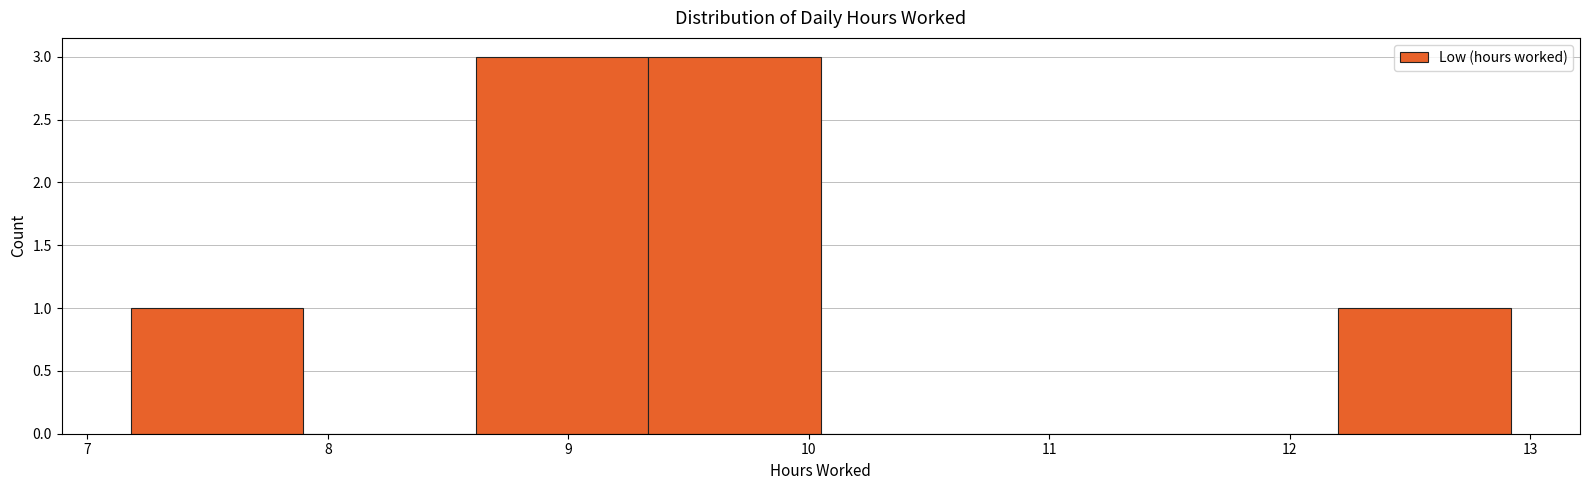

Reading left to right, list every bar in this chart as the range it spans on the x-axis followed by its height. Neither the bar edges nor the heights are printed on the chart, so give them approximately, as read against the axes.

7.2 to 7.9: 1
7.9 to 8.6: 0
8.6 to 9.3: 3
9.3 to 10.1: 3
10.1 to 10.8: 0
10.8 to 11.5: 0
11.5 to 12.2: 0
12.2 to 12.9: 1